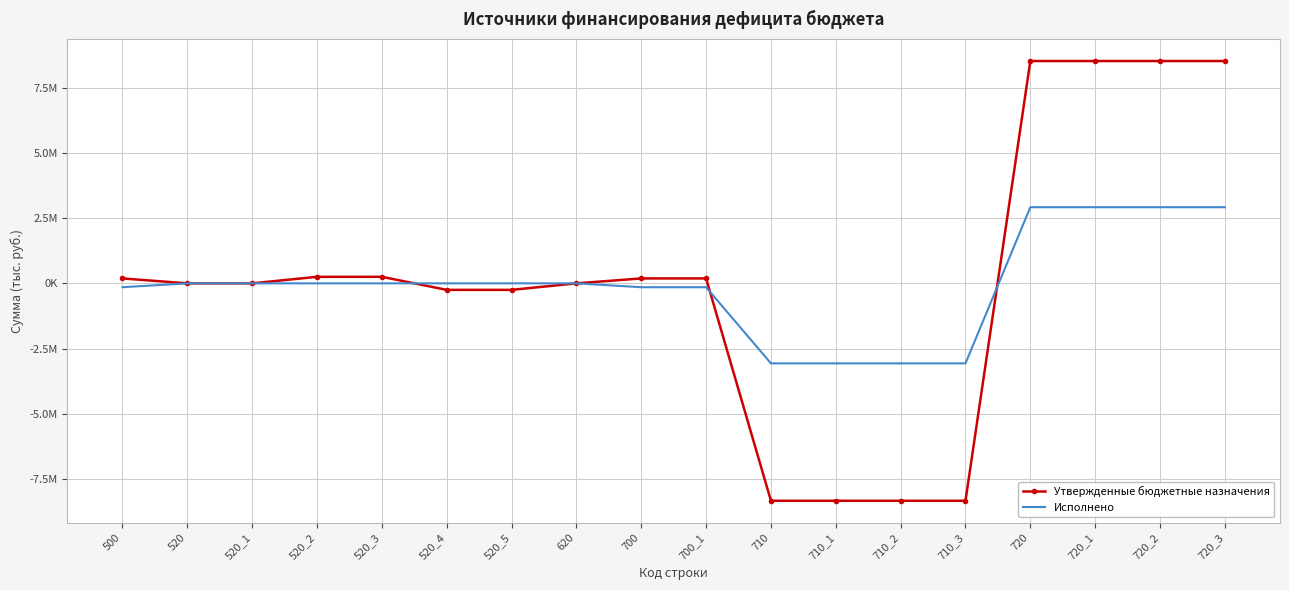

Is it true that Утвержденные бюджетные назначения equals 0.0 at 520?

True